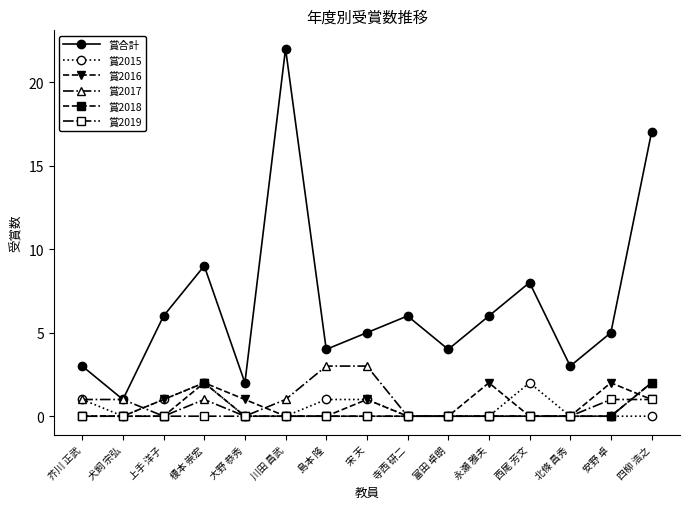

Reading right to left, transcribe all the data shown in this chart.

賞合計: 17	5	3	8	6	4	6	5	4	22	2	9	6	1	3
賞2015: 0	0	0	2	0	0	0	1	1	0	0	2	1	0	1
賞2016: 1	2	0	0	2	0	0	1	0	0	1	2	1	0	0
賞2017: 2	0	0	0	0	0	0	3	3	1	0	1	0	1	1
賞2018: 2	0	0	0	0	0	0	0	0	0	0	2	0	0	0
賞2019: 1	1	0	0	0	0	0	0	0	0	0	0	0	0	0